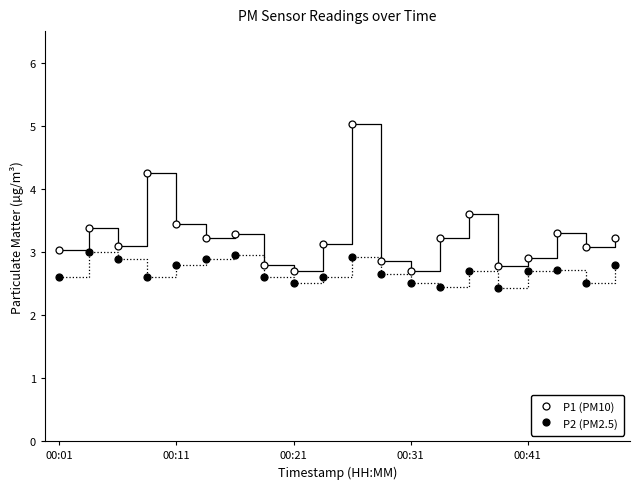

What is the value of the P1 (PM10) point at the 9th from the left?

2.7